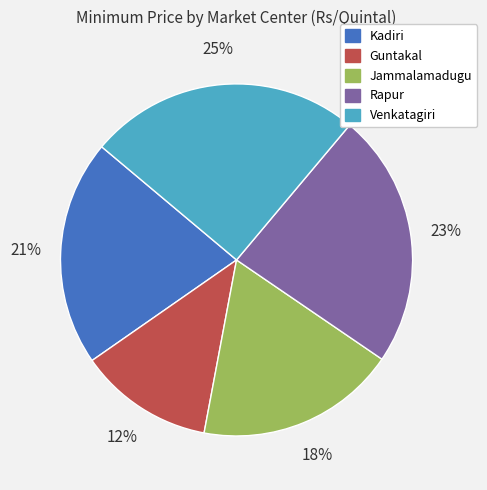

To the nearest percent, what is the difference between the Venkatagiri and Rapur slice percentages?

2%